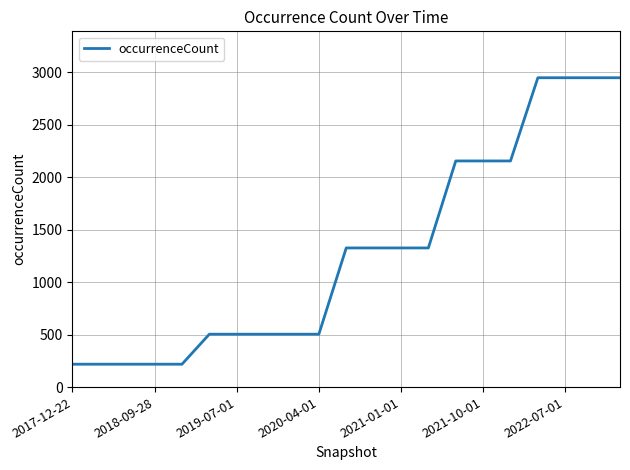

How many values are between 504 and 2155?

12